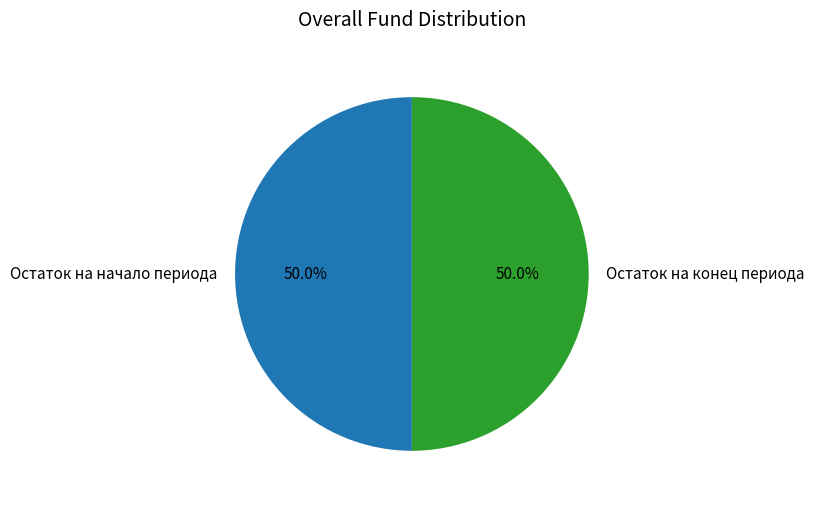

What portion of the pie excludes Остаток на начало периода?

50.0%